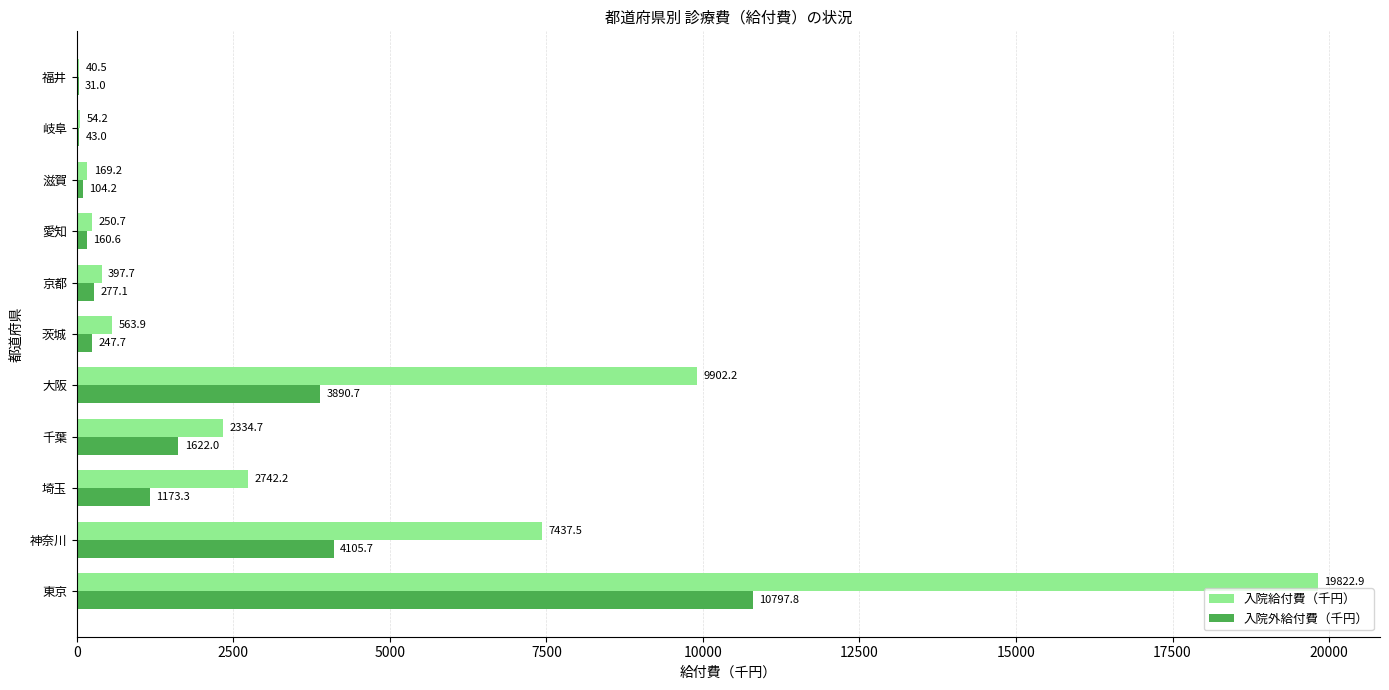

At which category is the sum across all series the highest?

東京